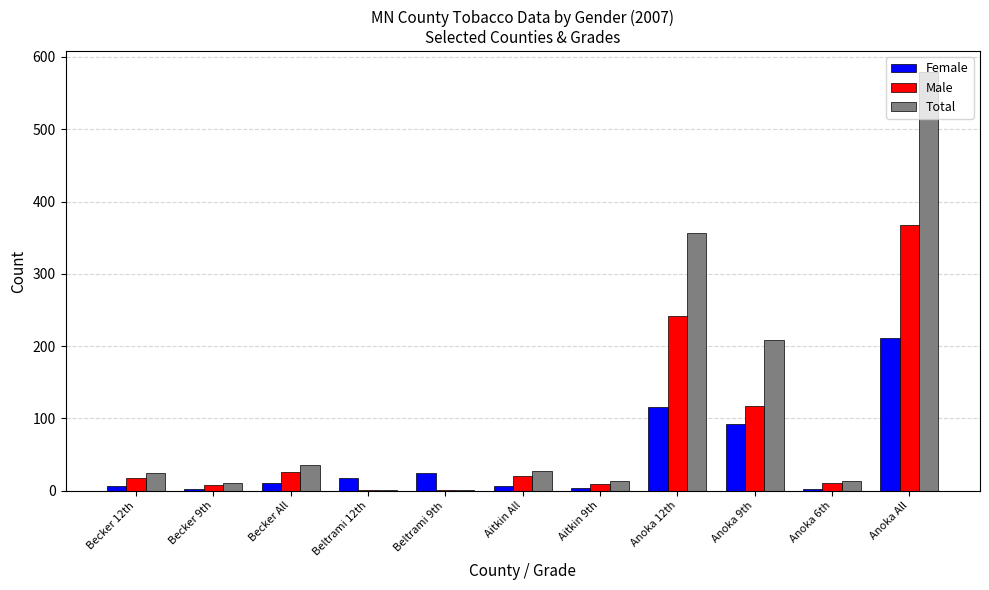

How many groups of bars are there?

11